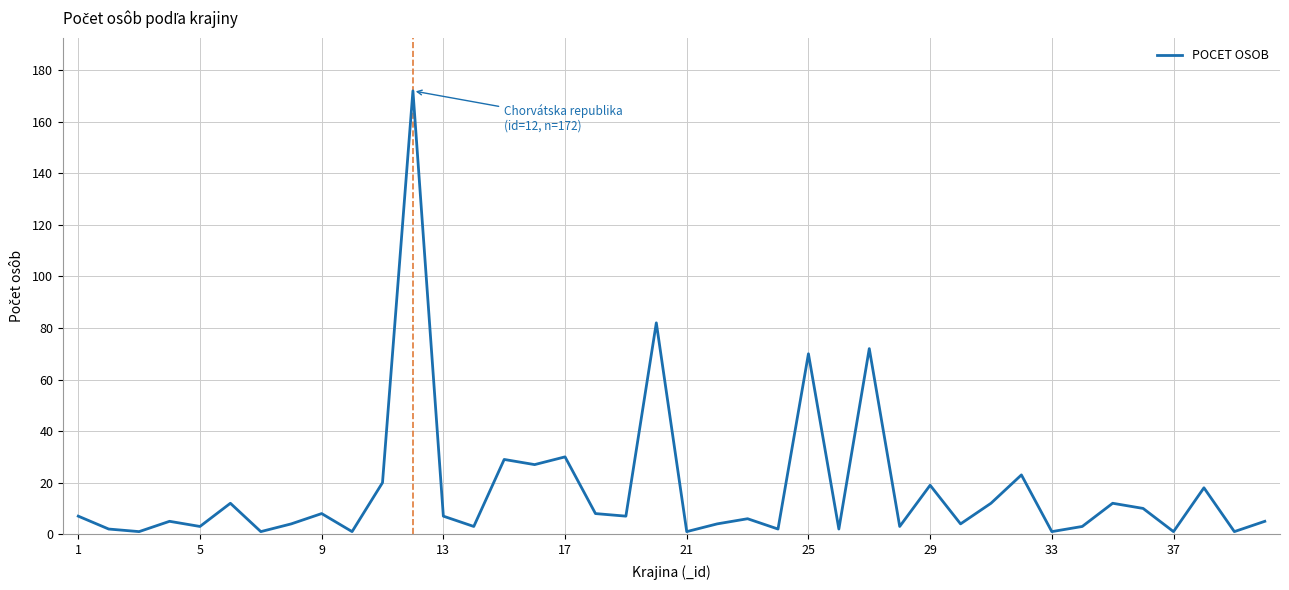

What is the greatest value displayed?

172